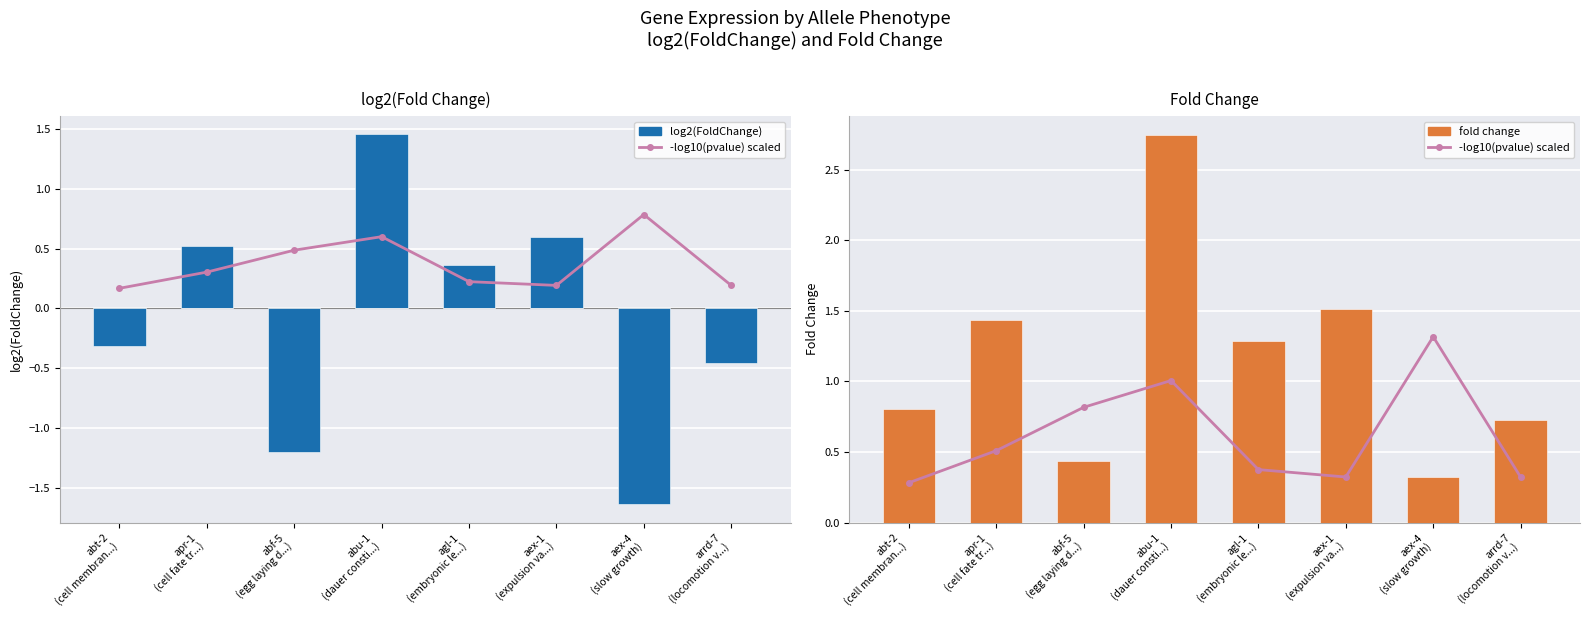

What is the sum of all -log10(pvalue) scaled values?

5.0